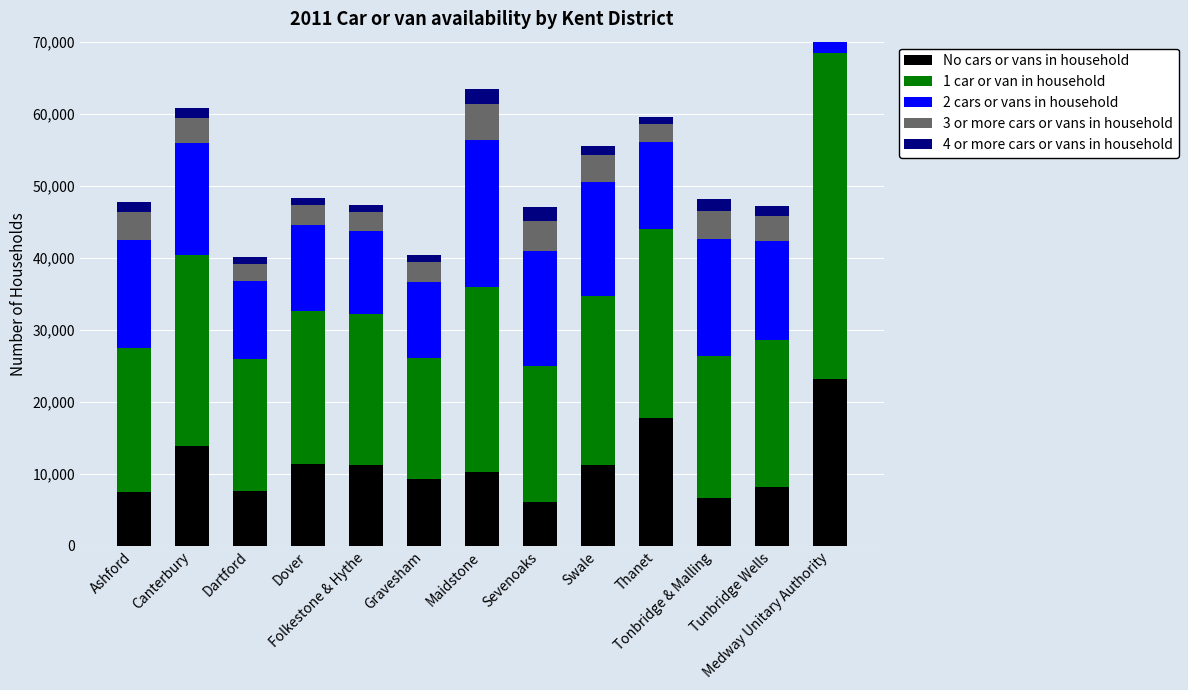

At Folkestone & Hythe, list the series in order from smallest to largest.

4 or more cars or vans in household, 3 or more cars or vans in household, No cars or vans in household, 2 cars or vans in household, 1 car or van in household